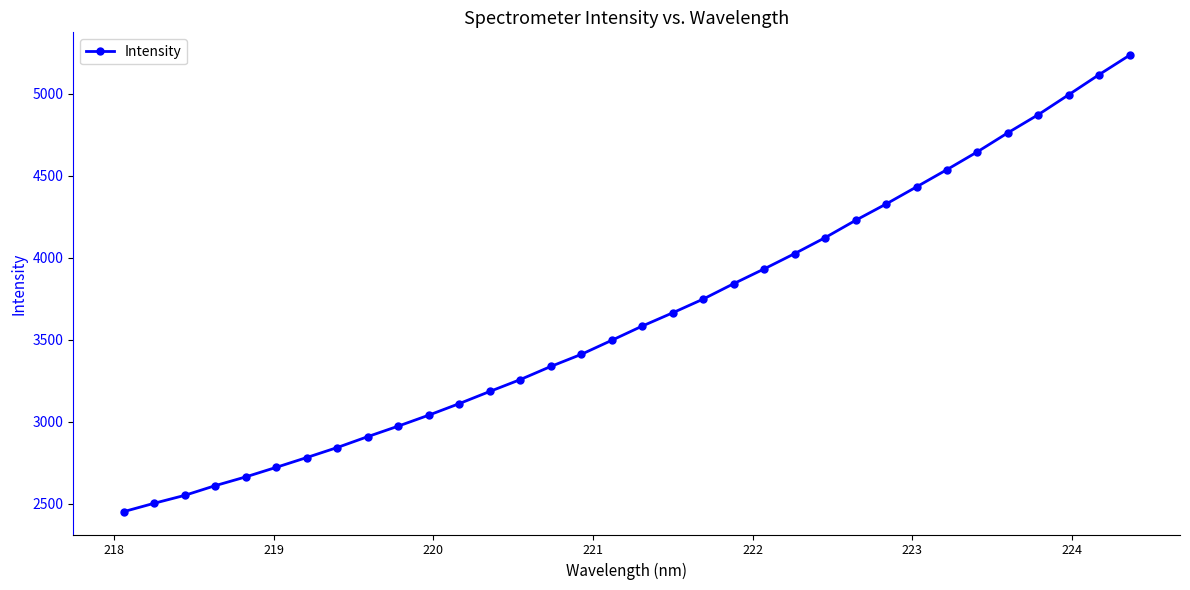

What is the maximum value shown in the chart?

5234.6